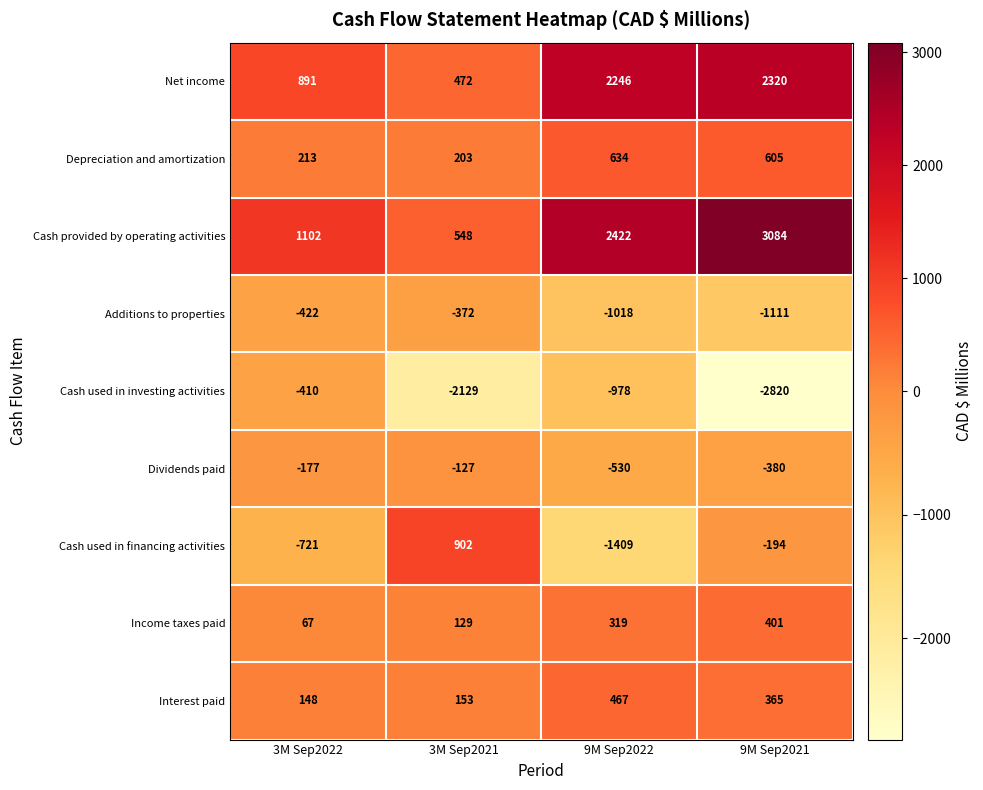

Which series has the largest range (max minus min)?

Cash provided by operating activities